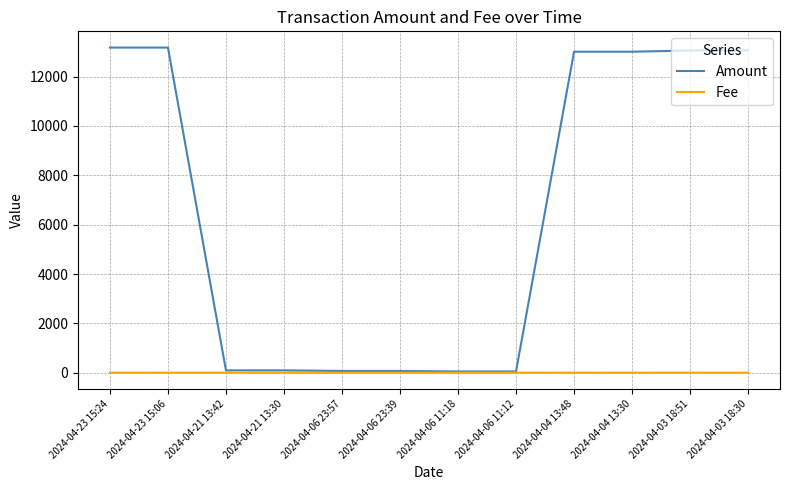

List the series in order of their peak value, highest first.

Amount, Fee